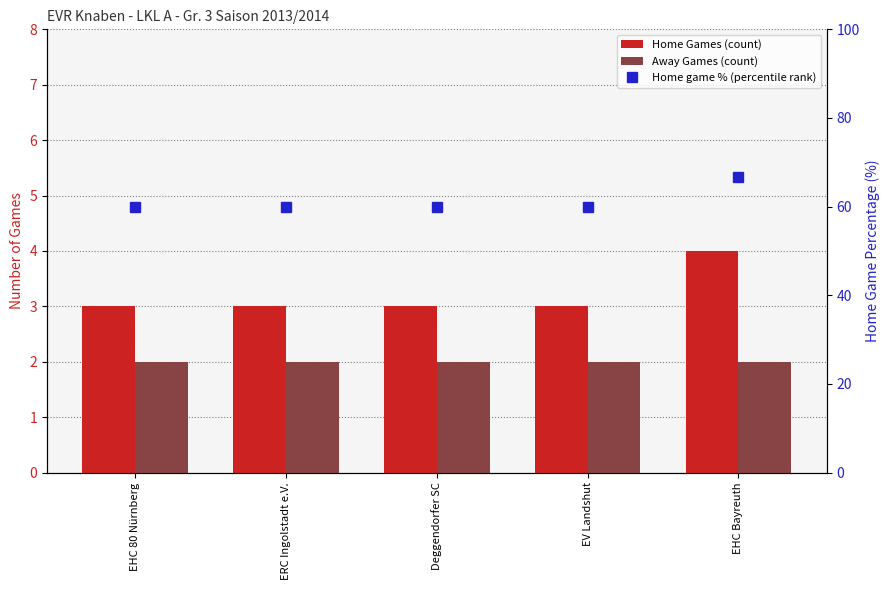

At how many categories does at least one series exceed 63?

1